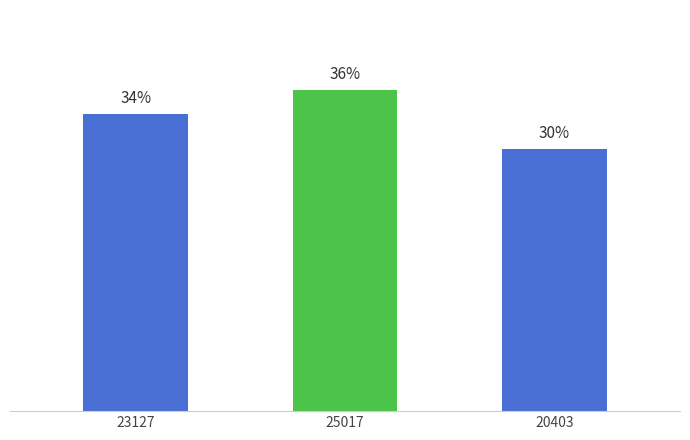

List the labels in order of value, smallest first.

20403, 23127, 25017